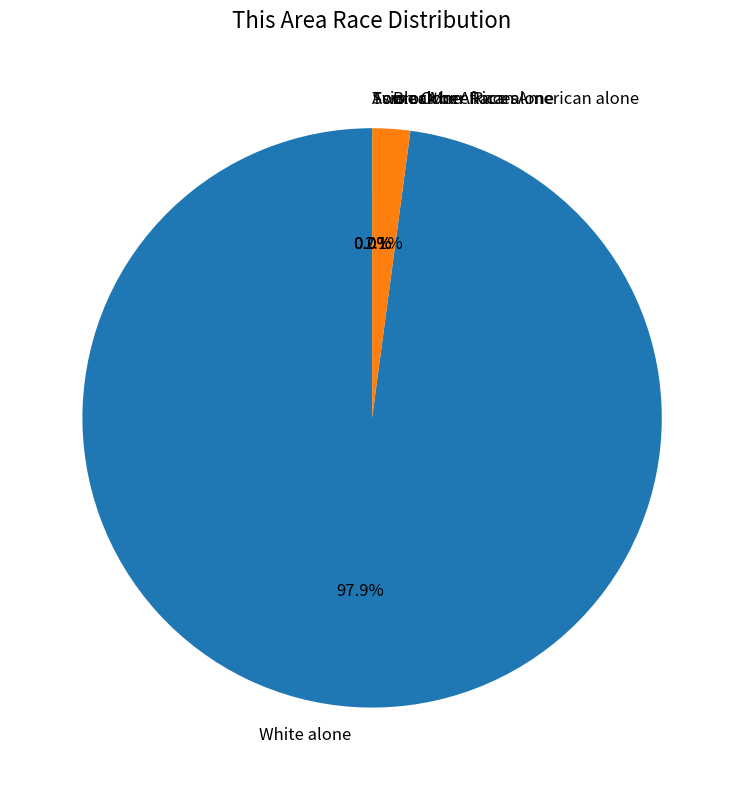

The White alone slice represents 98% of the pie. True or false?

True